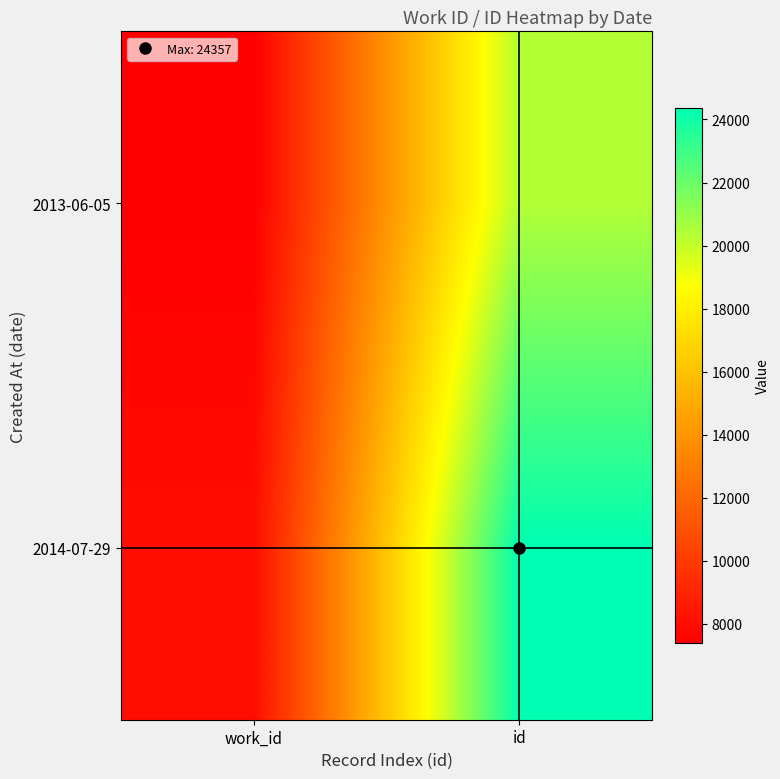

Reading left to right, list all the values displayed in this chart.

2013-06-05: work_id=7398	id=20380
2014-07-29: work_id=8001	id=24357